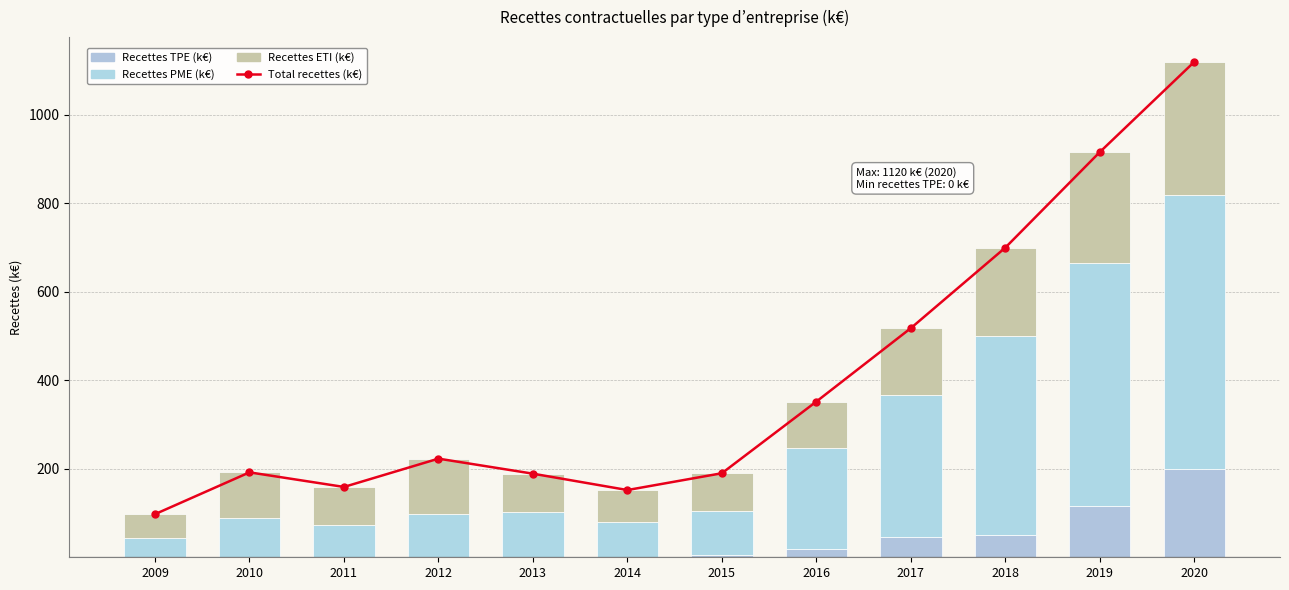

What is the approximate value of Total recettes (k€) at 2014?

152.0